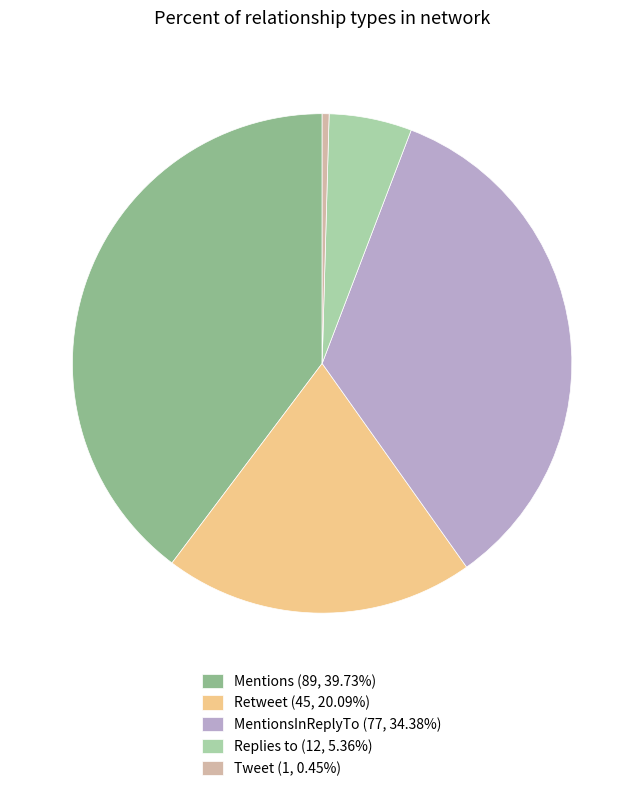

Is there any slice that represents more than half of the pie?

No